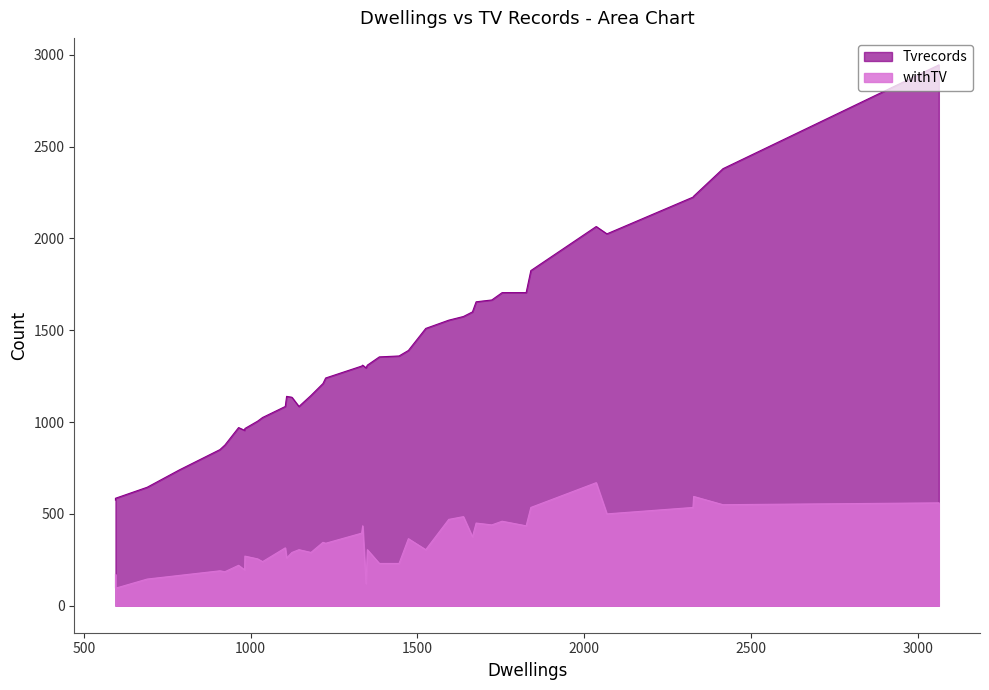

What are all the series names shown in the legend?

Tvrecords, withTV